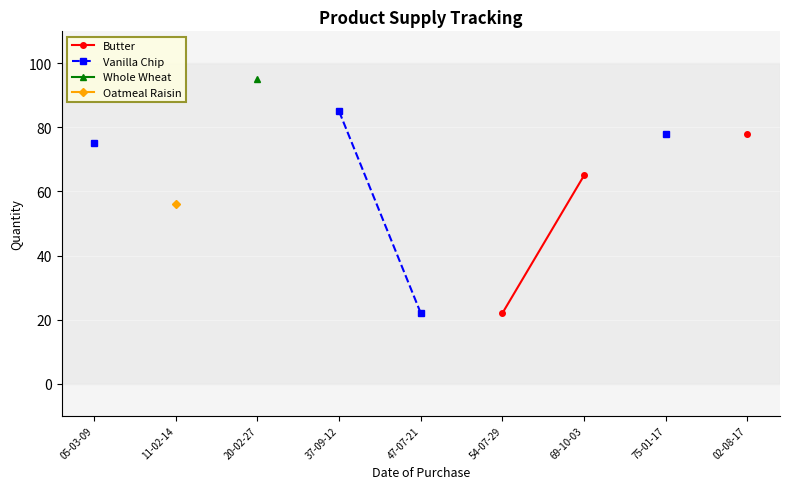

How many values in Vanilla Chip are above zero?

4